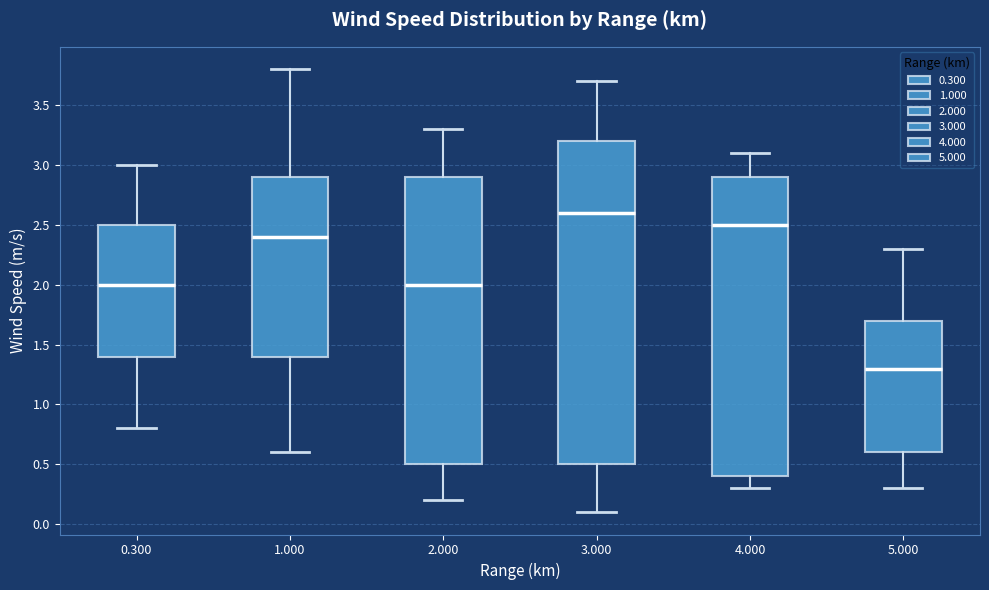

Which box is the tallest, from its lower edge to its upper edge?

3.000